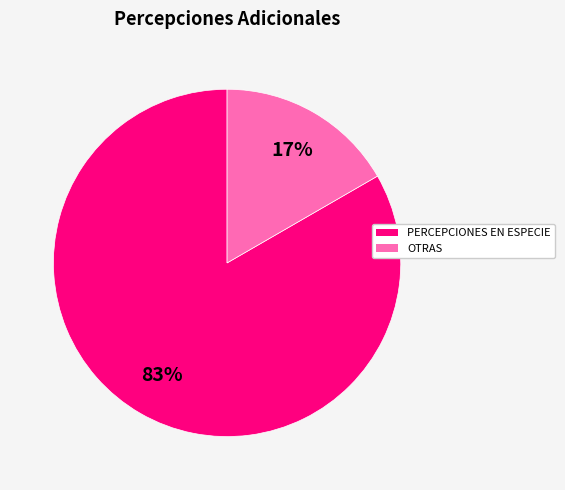

Rank the categories by value from lowest to highest.

OTRAS, PERCEPCIONES EN ESPECIE